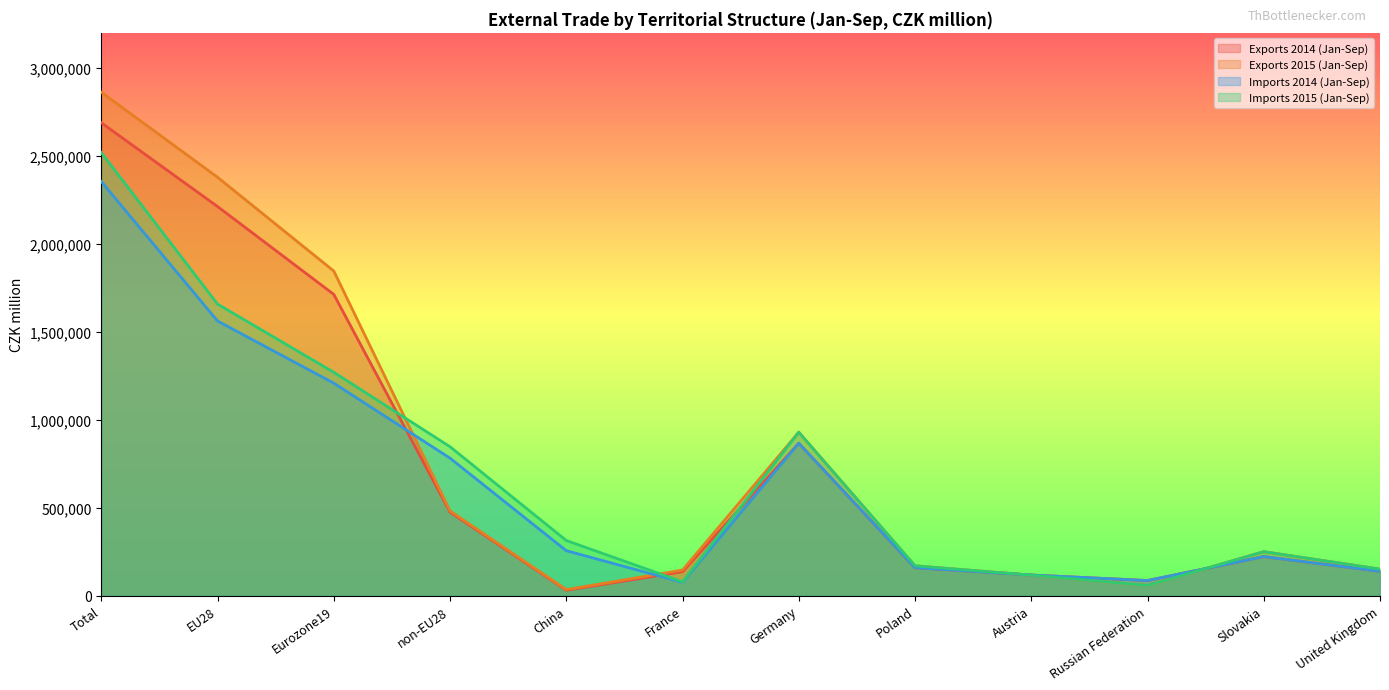

True or false: Imports 2015 (Jan-Sep) and Exports 2014 (Jan-Sep) cross at least once.

True